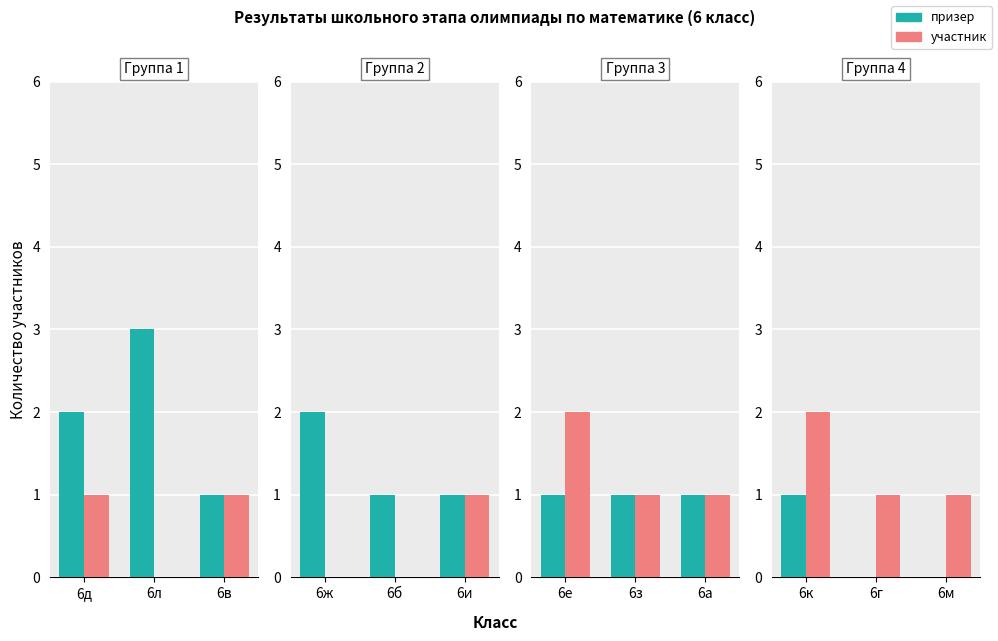

At which category is the sum across all series the highest?

6к